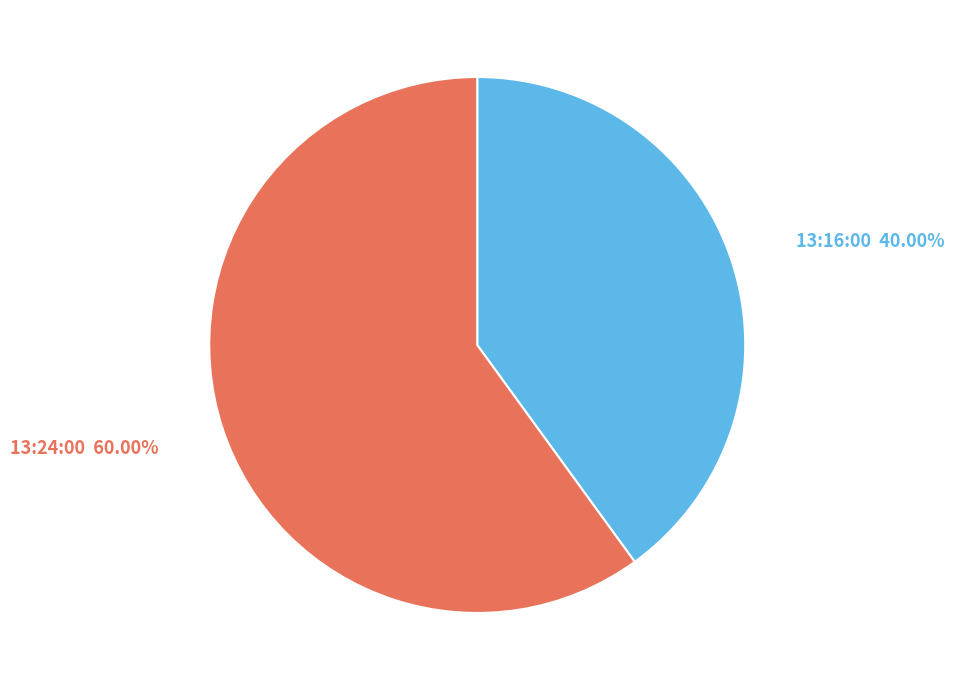

To the nearest percent, what is the average slice percentage?

50%